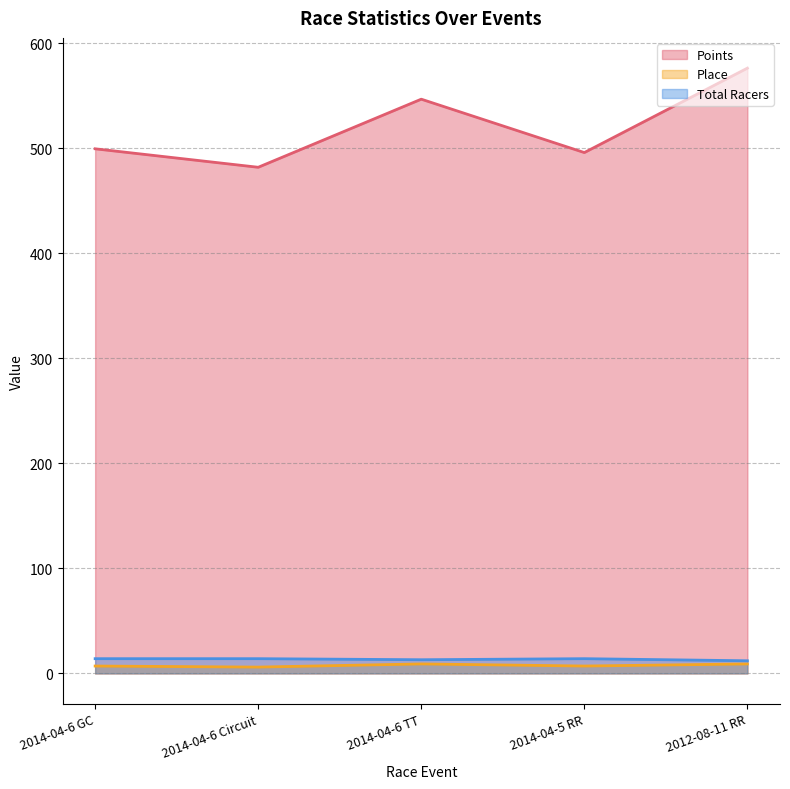

What is the difference between the maximum and minimum values in the Total Racers series?

2.0